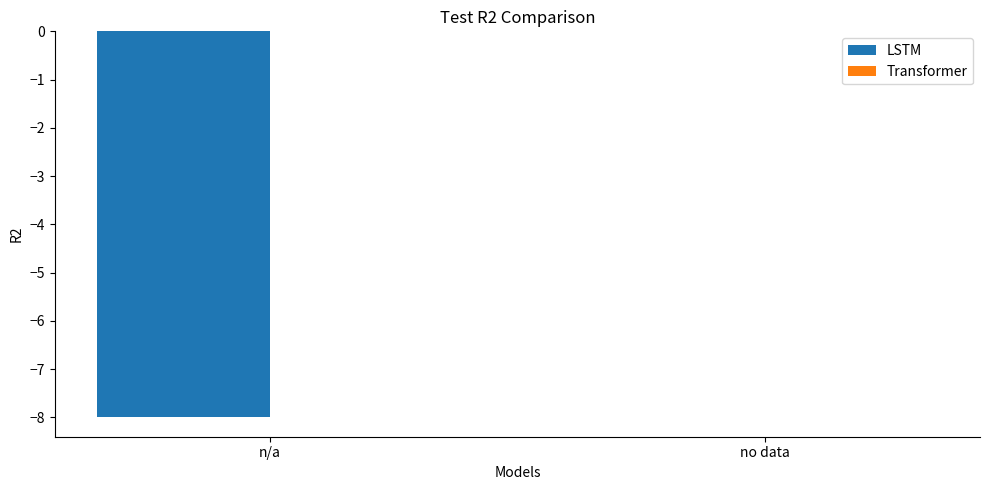

What value does the data have at n/a?

-8